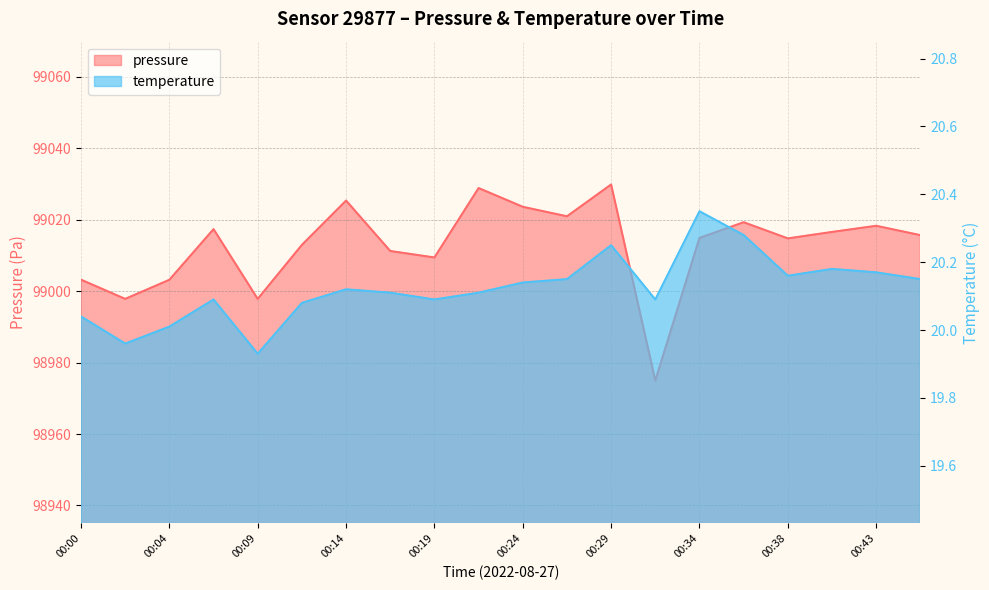

What is the sum of the temperature values at 00:00 and 00:04?

40.0